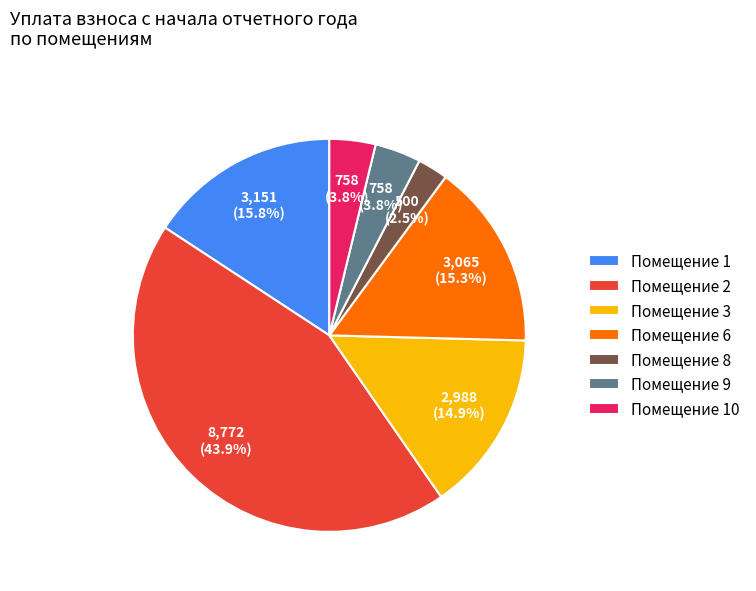

Which has a higher value, Помещение 8 or Помещение 3?

Помещение 3